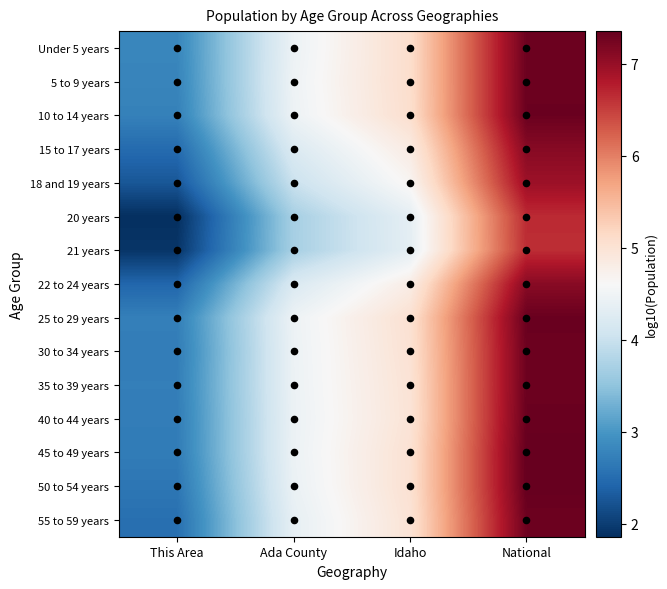

Rank the series at National from highest to lowest value.

45 to 49 years, 50 to 54 years, 25 to 29 years, 40 to 44 years, 10 to 14 years, 5 to 9 years, Under 5 years, 35 to 39 years, 30 to 34 years, 55 to 59 years, 15 to 17 years, 22 to 24 years, 18 and 19 years, 20 years, 21 years